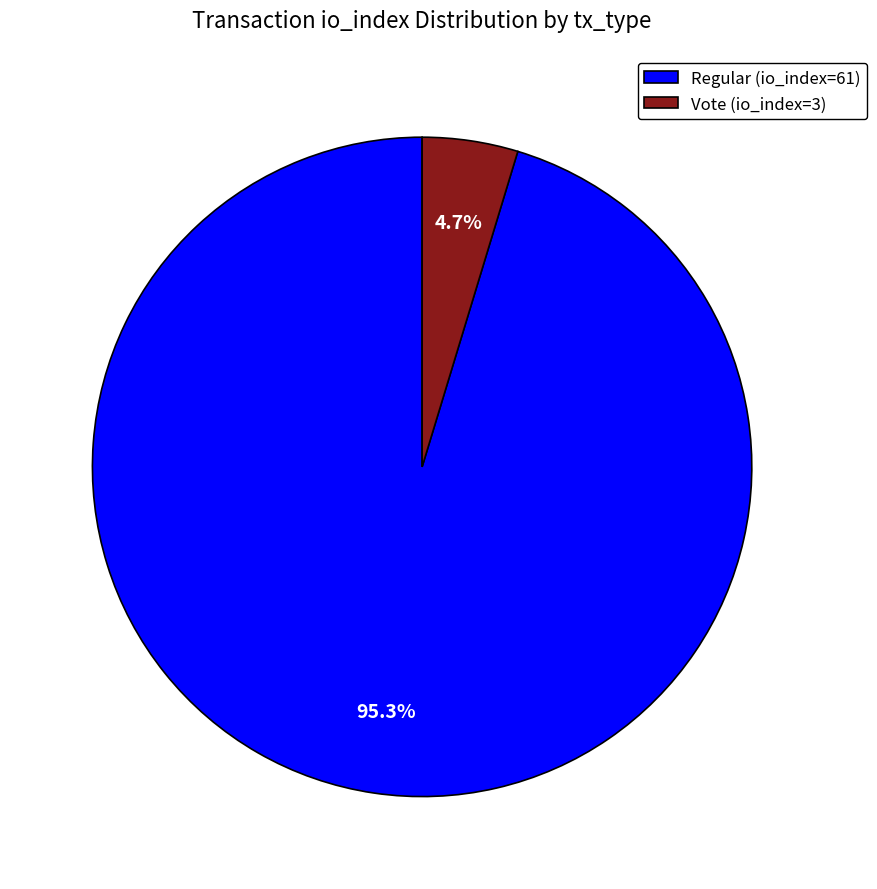

The Vote (io_index=3) slice represents 17% of the pie. True or false?

False